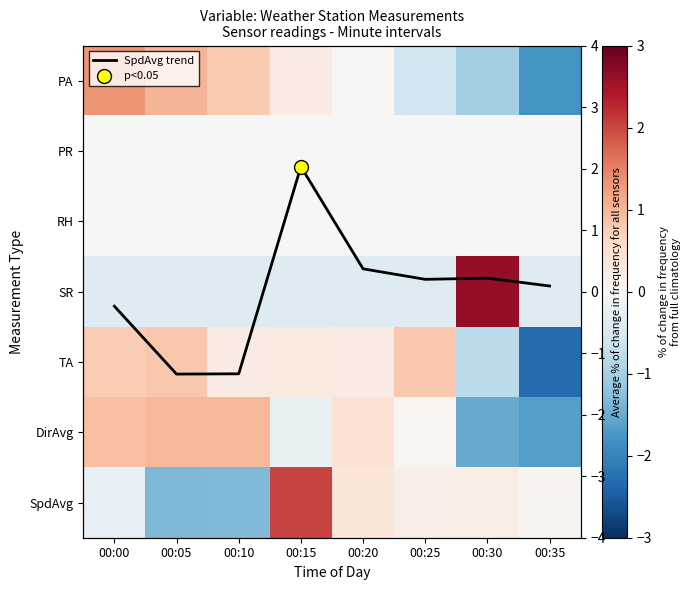

At how many categories does at least one series exceed 0?

8